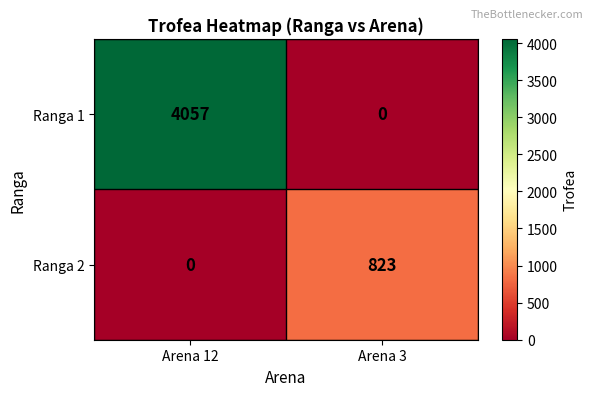

What is the difference between the highest and lowest values at Arena 3?

823